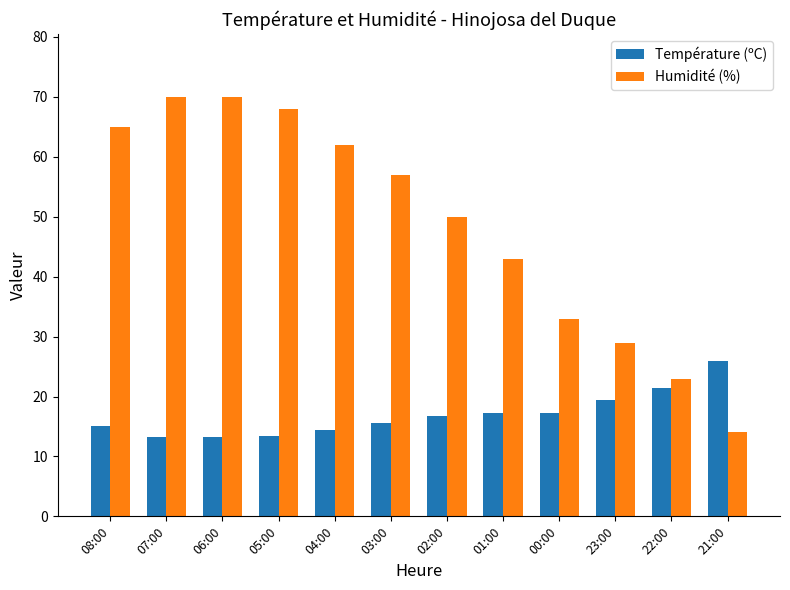

Where is Température (ºC) nearest to the value 19?

23:00